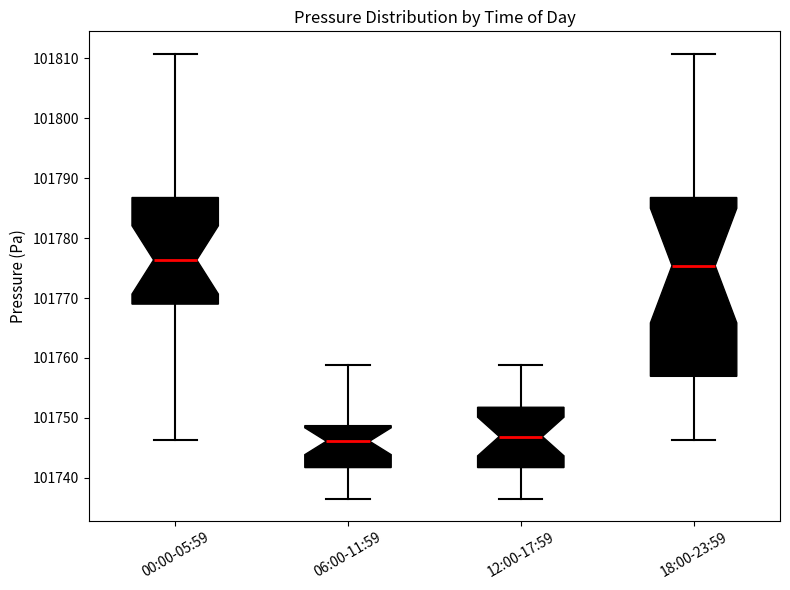

Where does the lower whisker of the box for 18:00-23:59 end on the y-axis? The values are not printed on the chart, so give them approximately, as read against the axis.

101746